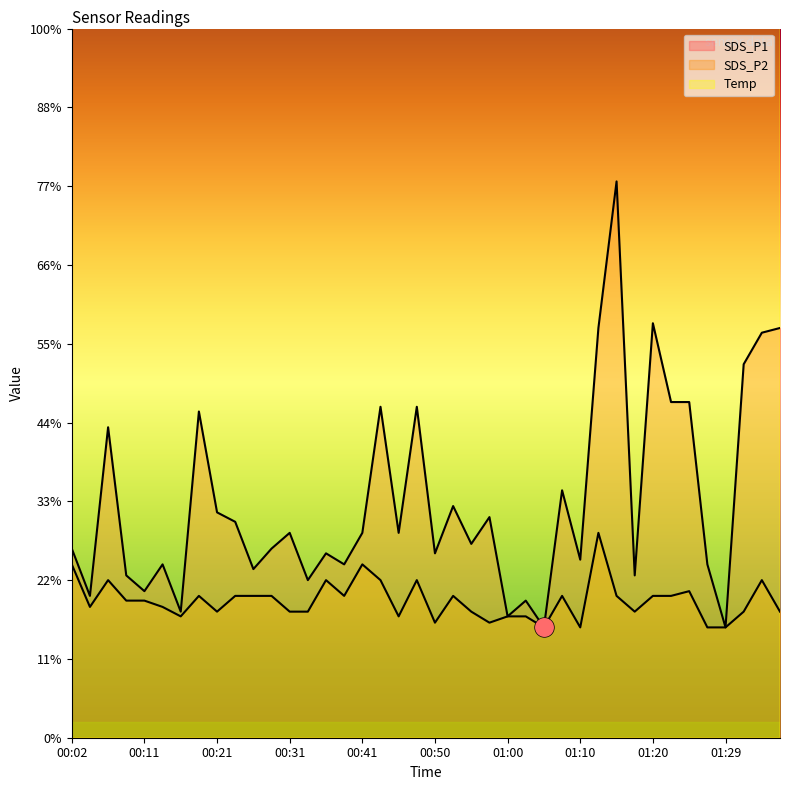

Which series has the widest spread of Y values?

SDS_P1